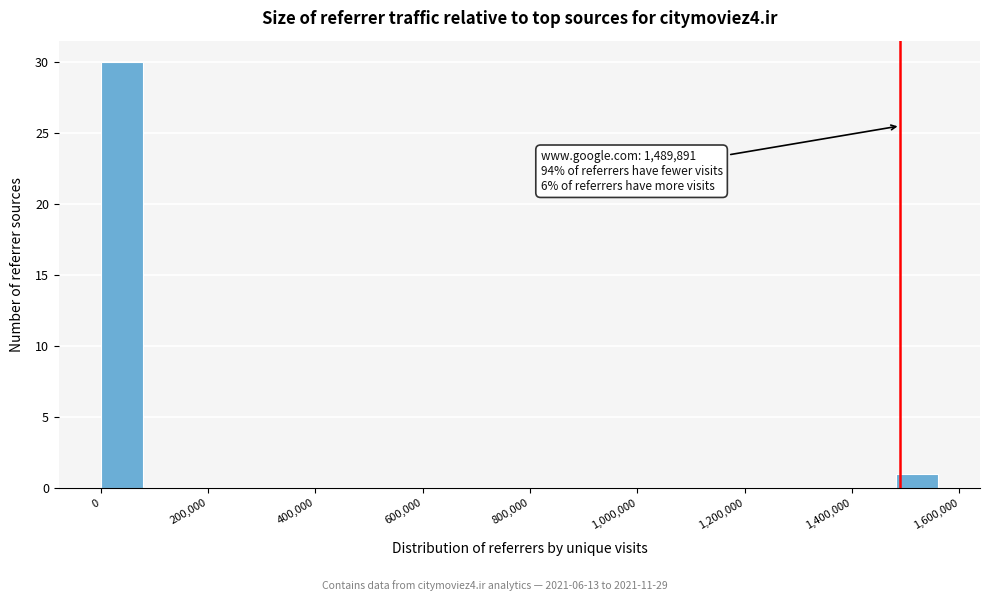

Which range on the x-axis has the tallest bar?

0 to 80000